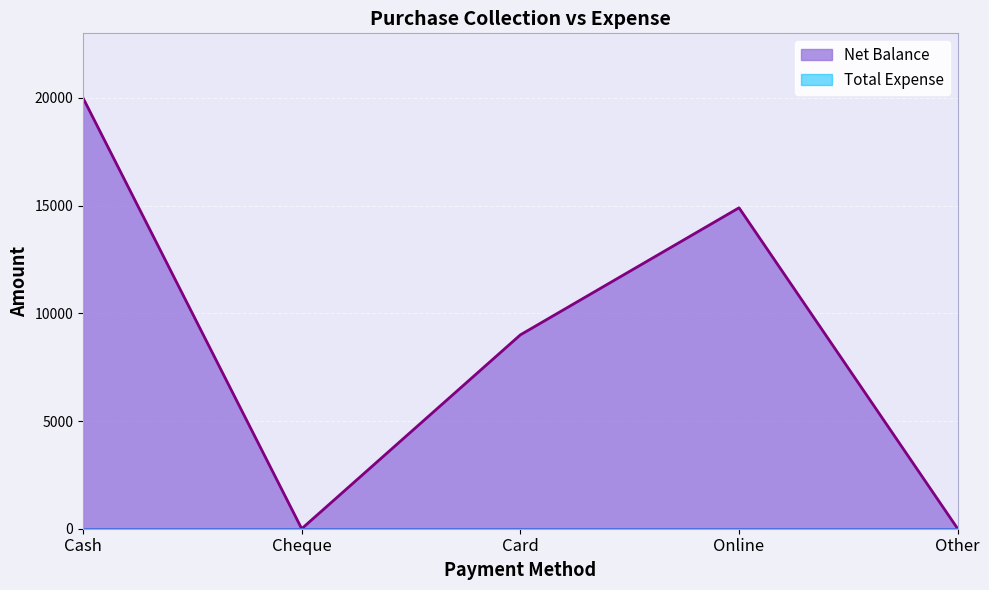

The value at Online is 7439. True or false?

False